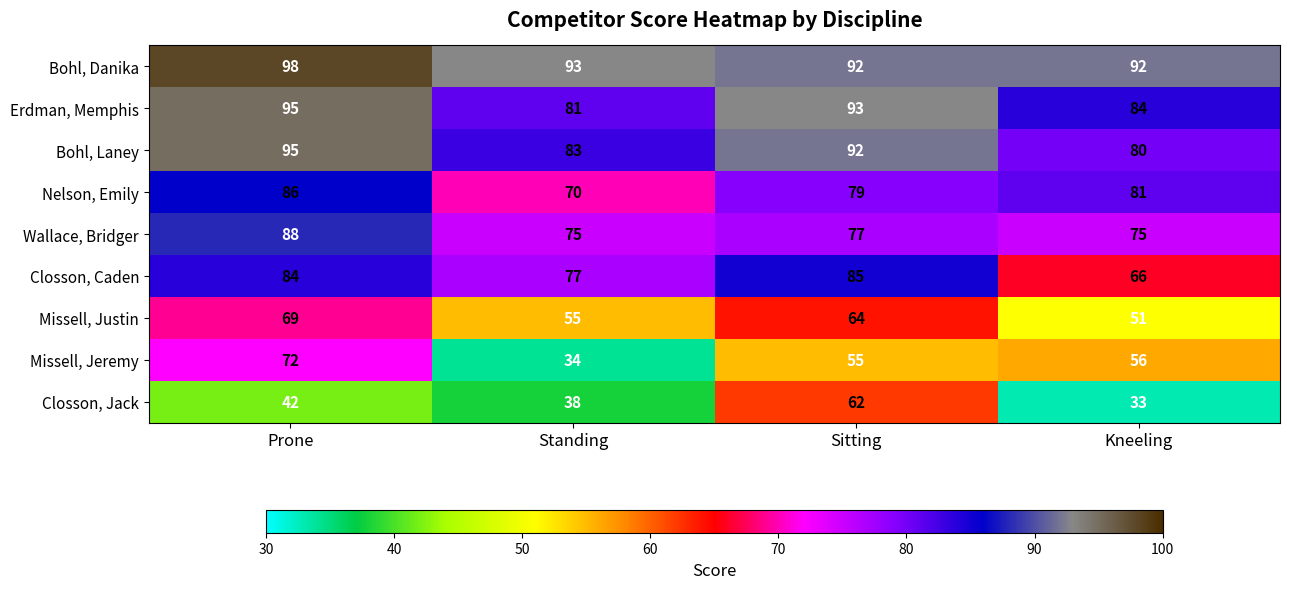

What is the average value of the Erdman, Memphis series?

88